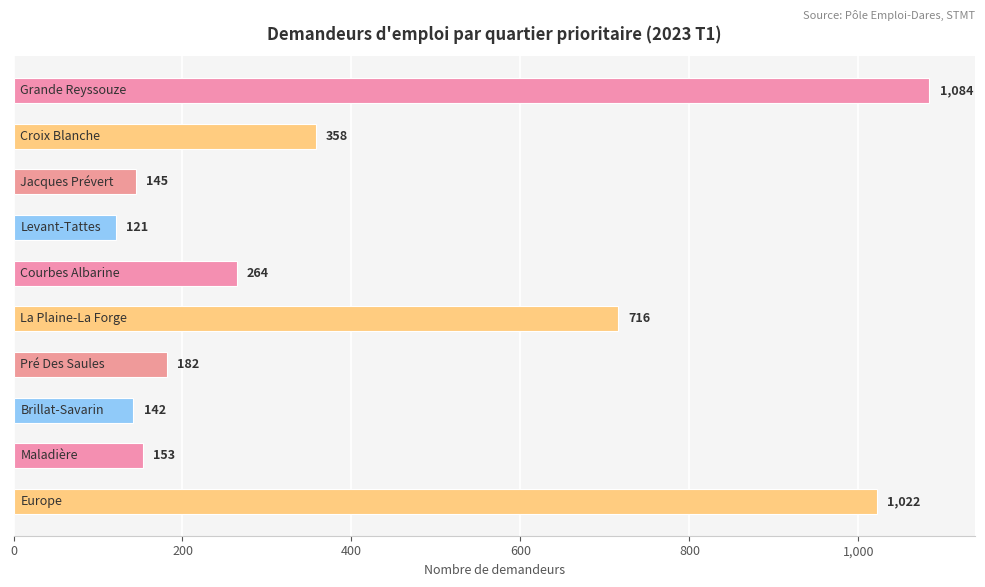

What is the average value?

419